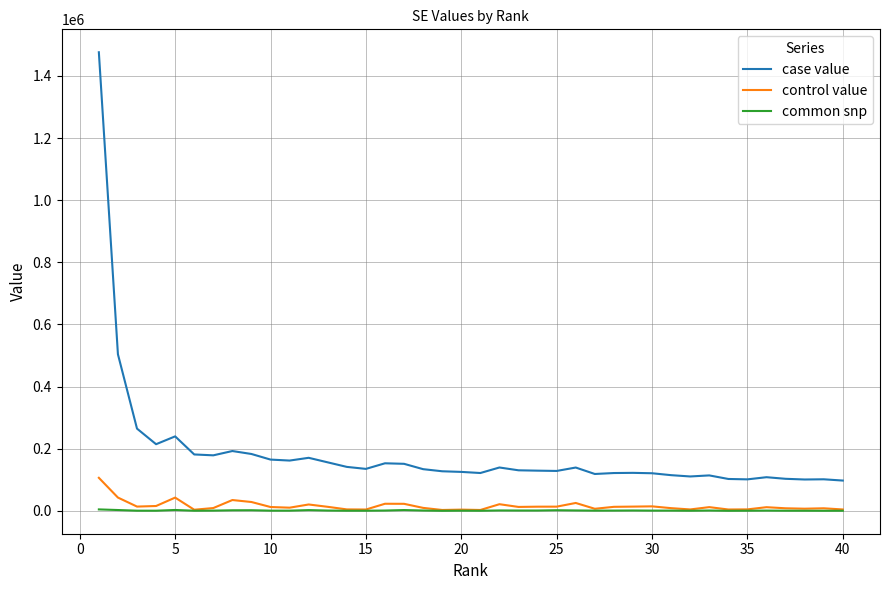

Which series has the largest total across all categories?

case value